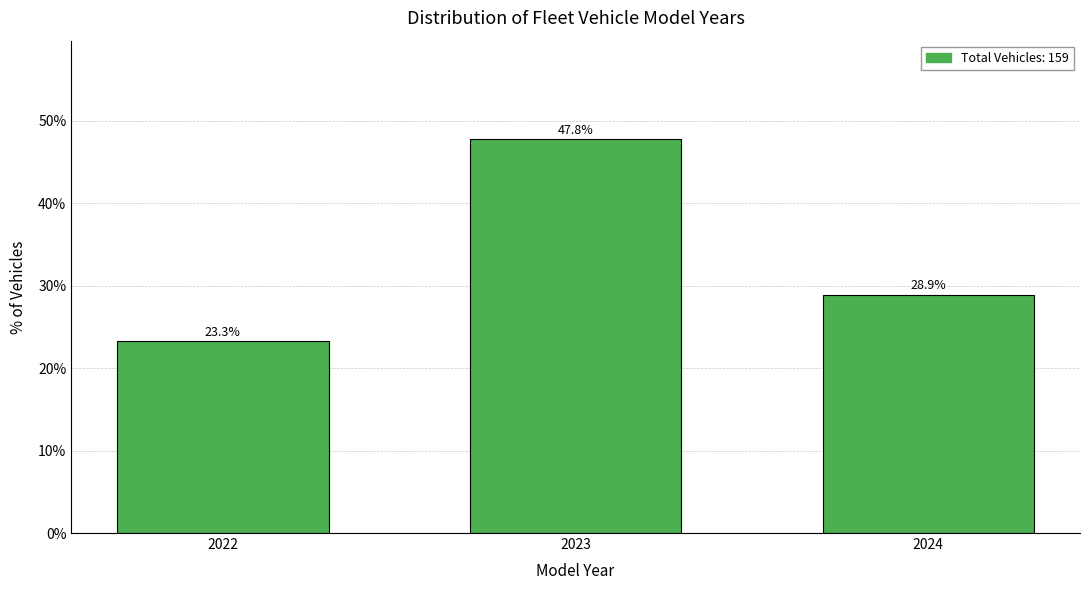

Reading left to right, extract all data points from this chart.

23.3	47.8	28.9